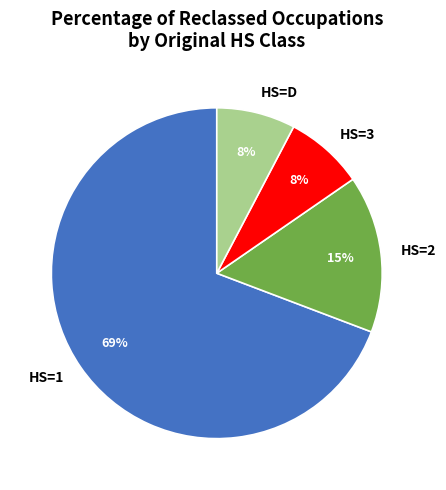

To the nearest percent, what portion does HS=2 represent?

15%